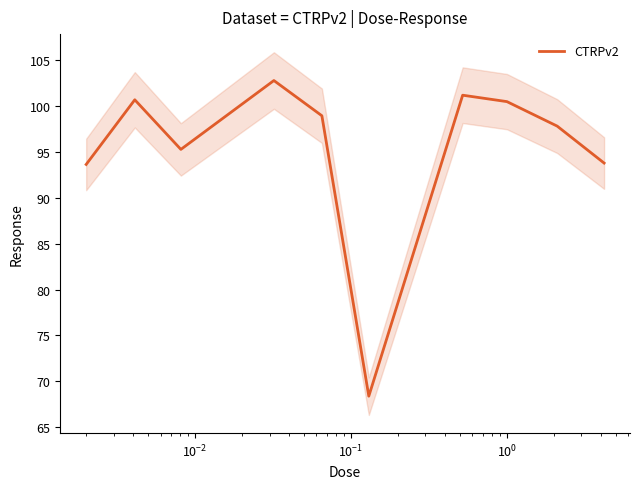

What is the highest value of the CTRPv2 series?

102.8